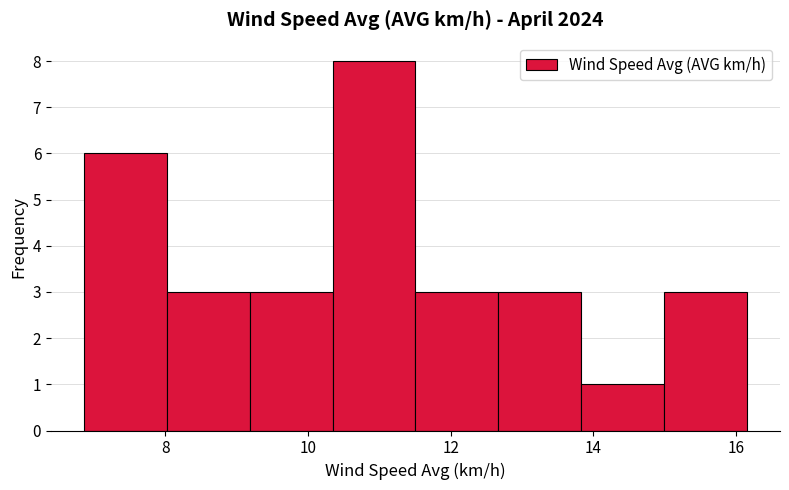

How tall is the bar that spans 9.2 to 10.4 on the x-axis? Neither the bar edges nor the heights are printed on the chart, so give them approximately, as read against the axes.

3